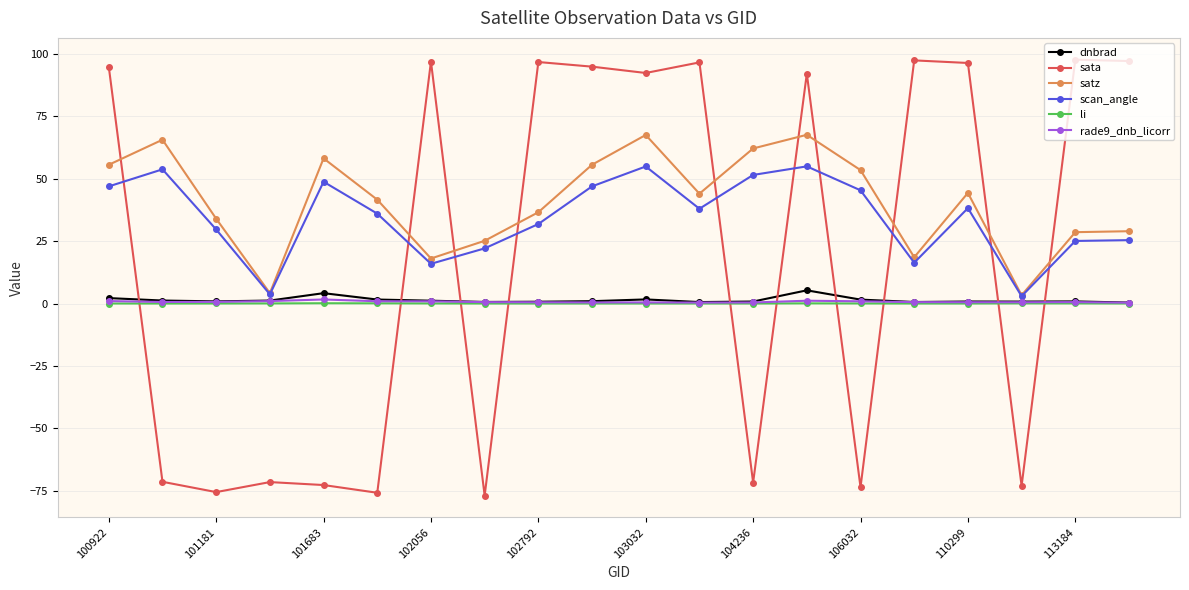

How many intersections are there between li and sata?

10